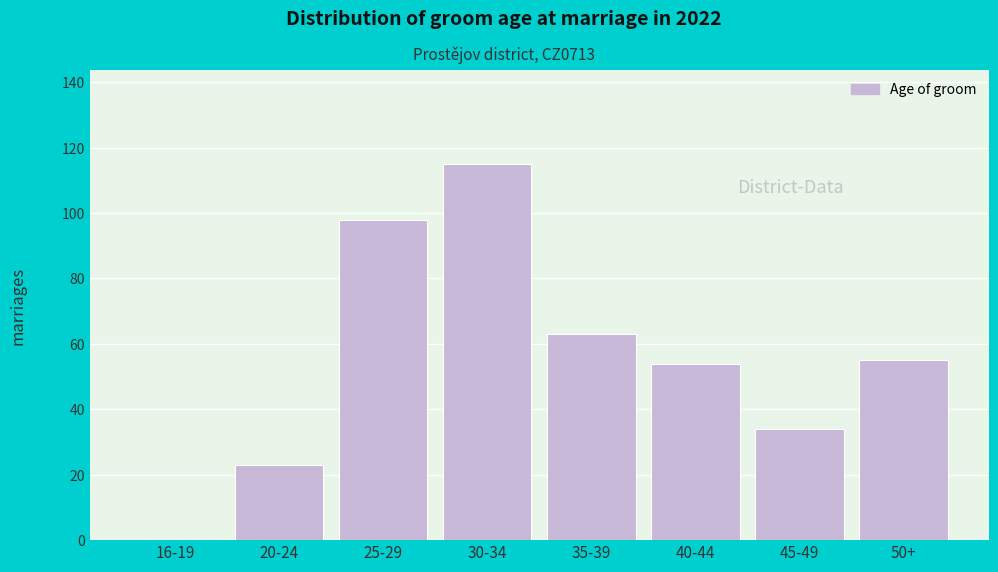

Reading left to right, extract all data points from this chart.

16-19=0	20-24=23	25-29=98	30-34=115	35-39=63	40-44=54	45-49=34	50+=55